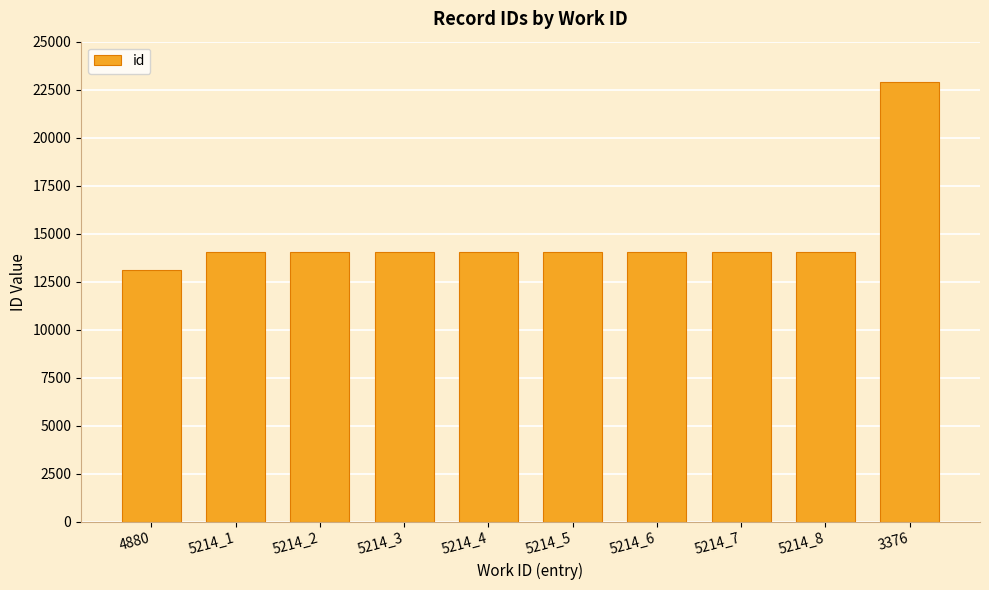

At which category does the chart reach its peak across all series?

3376